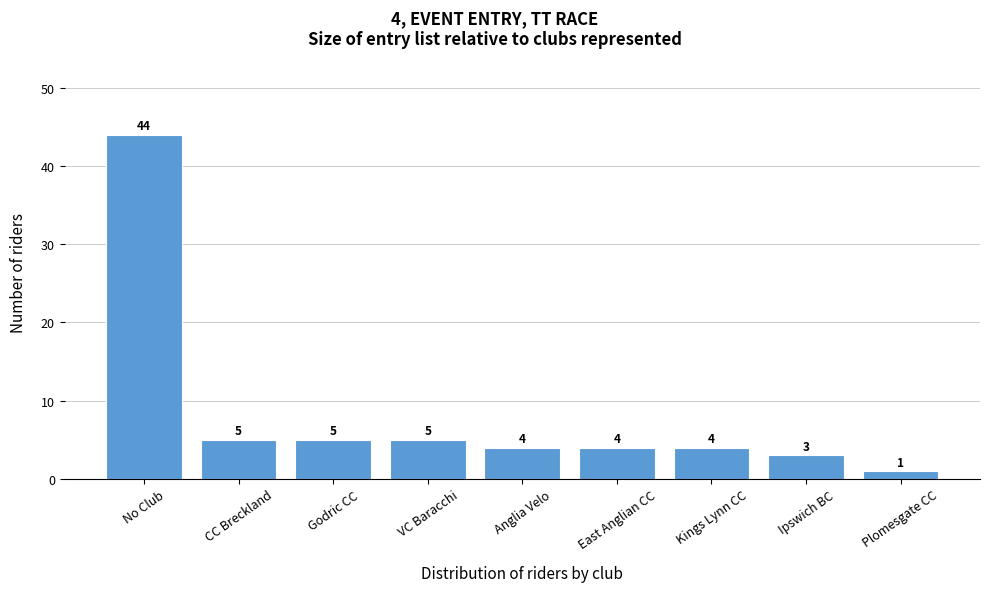

Reading left to right, what are all the values shown in this chart?

44	5	5	5	4	4	4	3	1